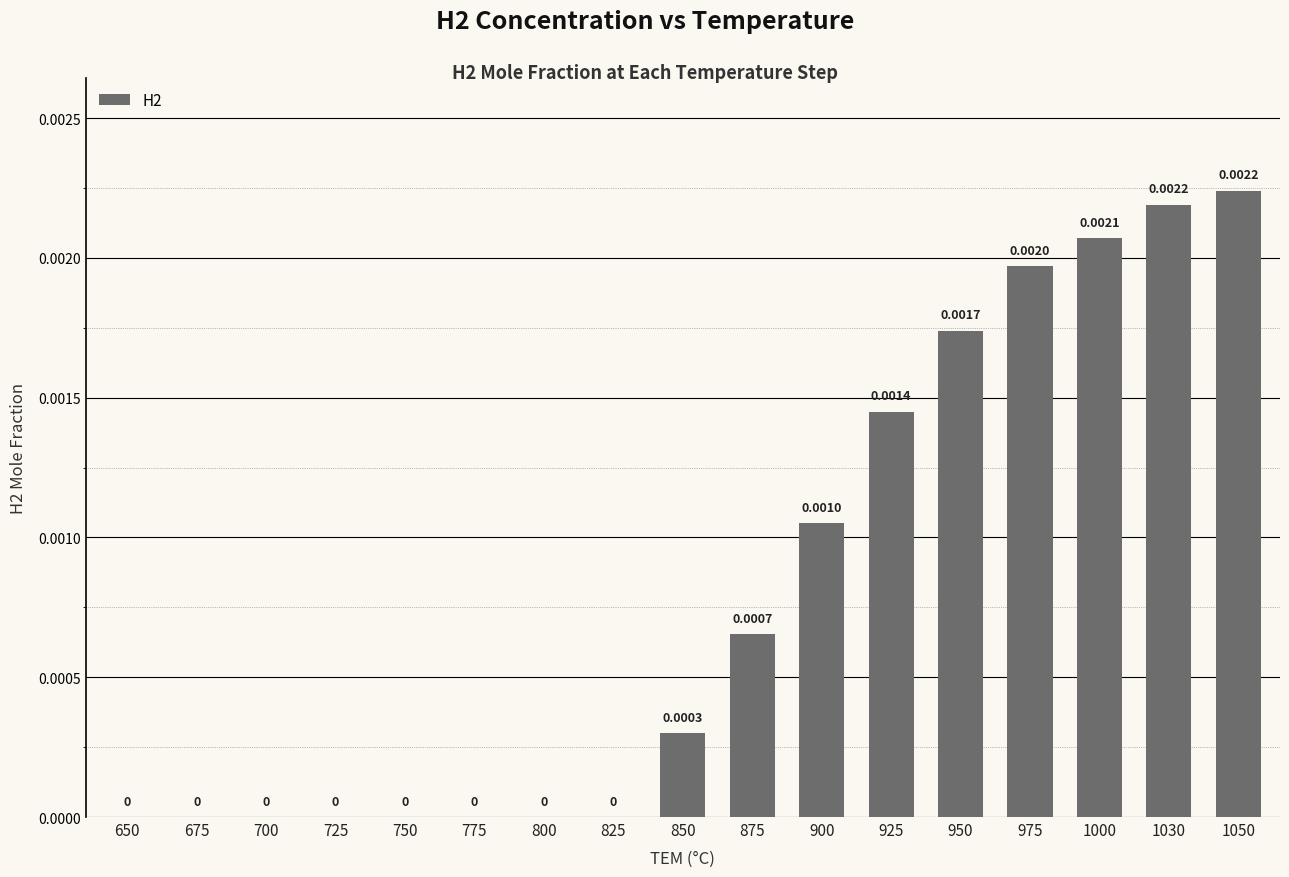

Are the bars grouped side by side (vs. stacked)?

No